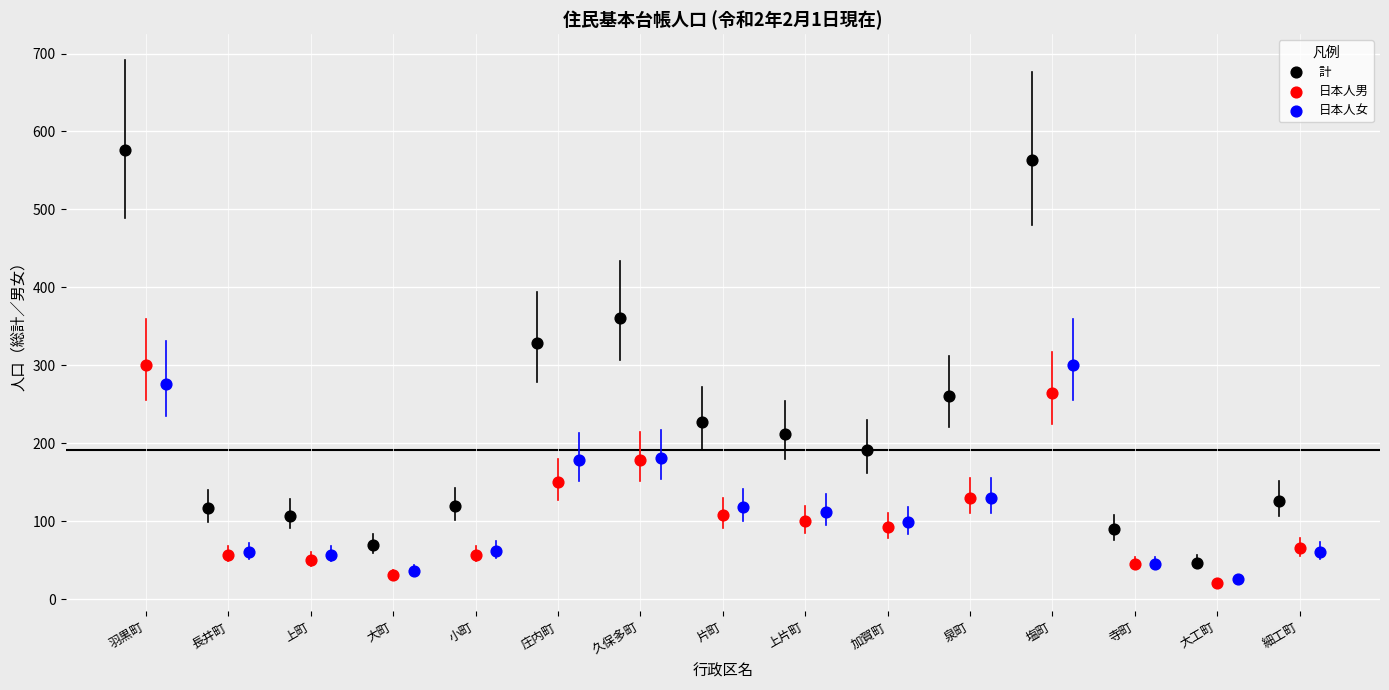

Which series reaches the maximum Y coordinate?

計